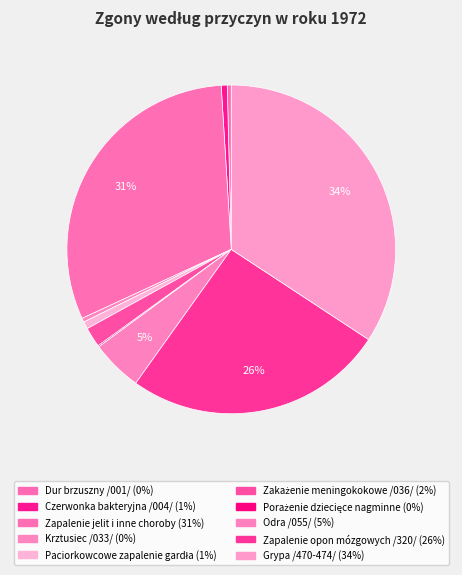

Is there any slice that represents more than half of the pie?

No